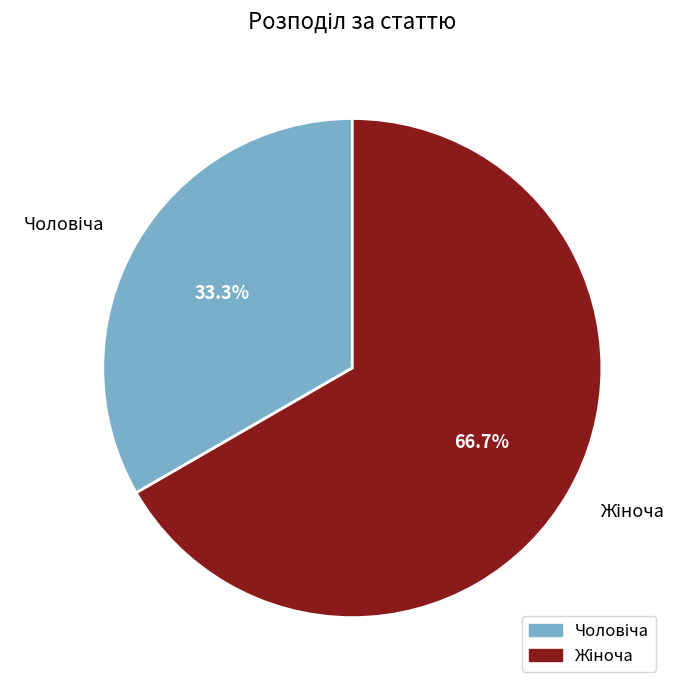

Is there any slice that represents more than half of the pie?

Yes